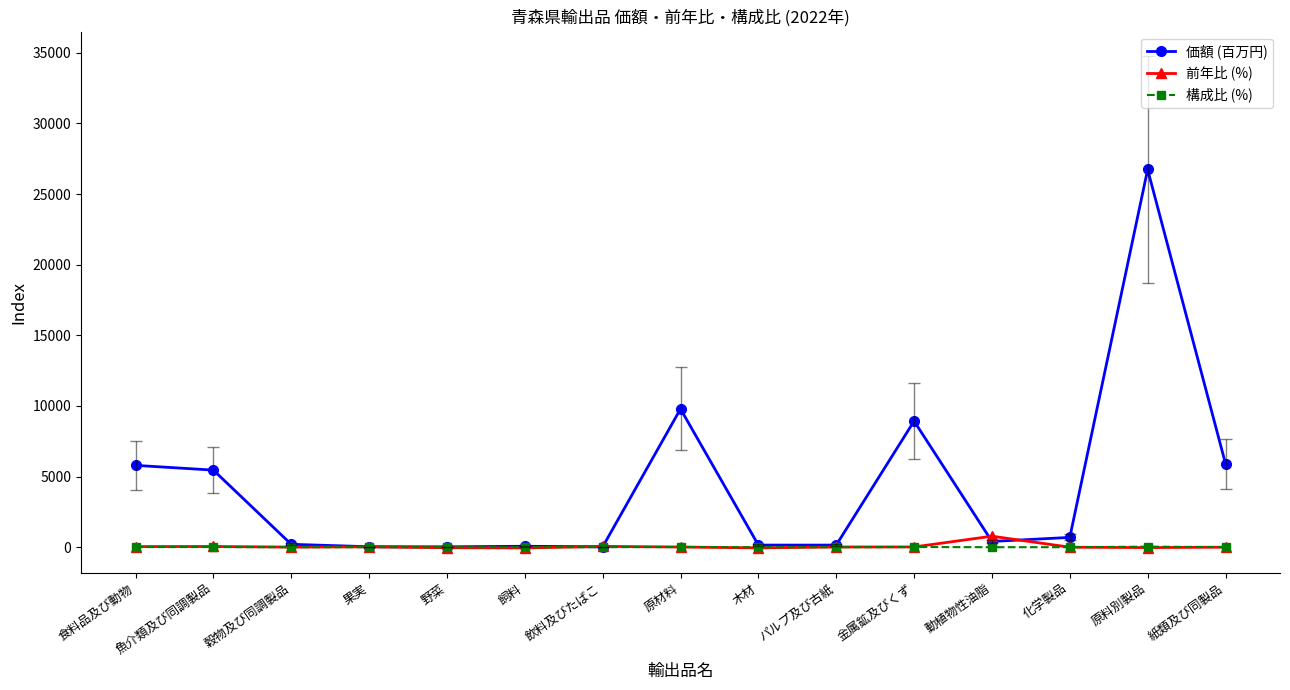

The value of 価額 (百万円) at 魚介類及び同調製品 is 2031.7. True or false?

False